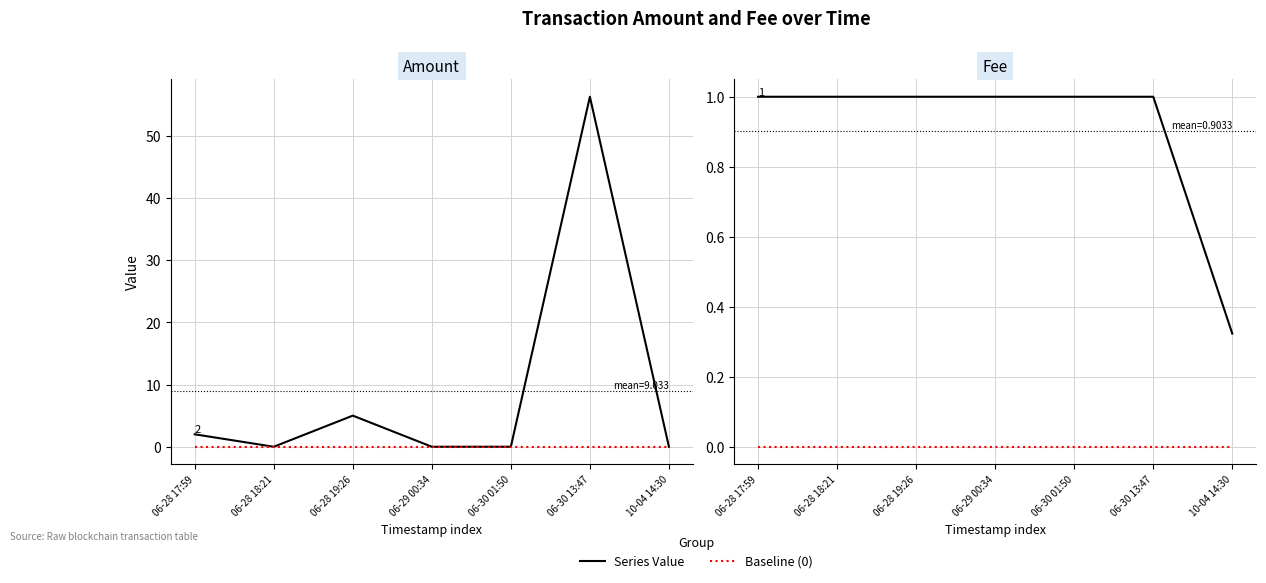

Between 06-28 18:21 and 06-30 01:50, which series saw the biggest shift?

Amount